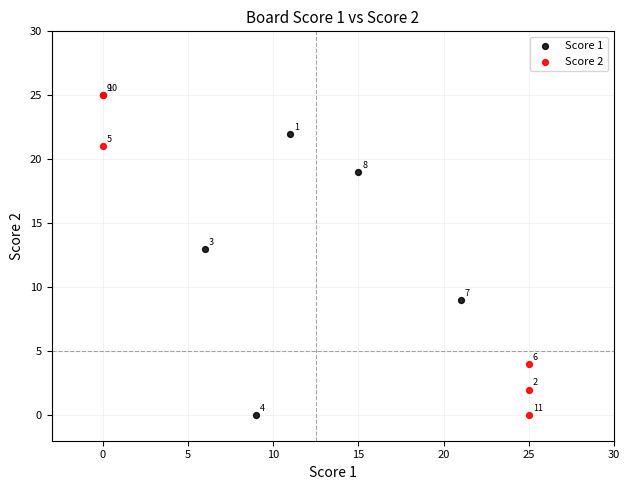

Which series has the widest spread of Y values?

Score 2